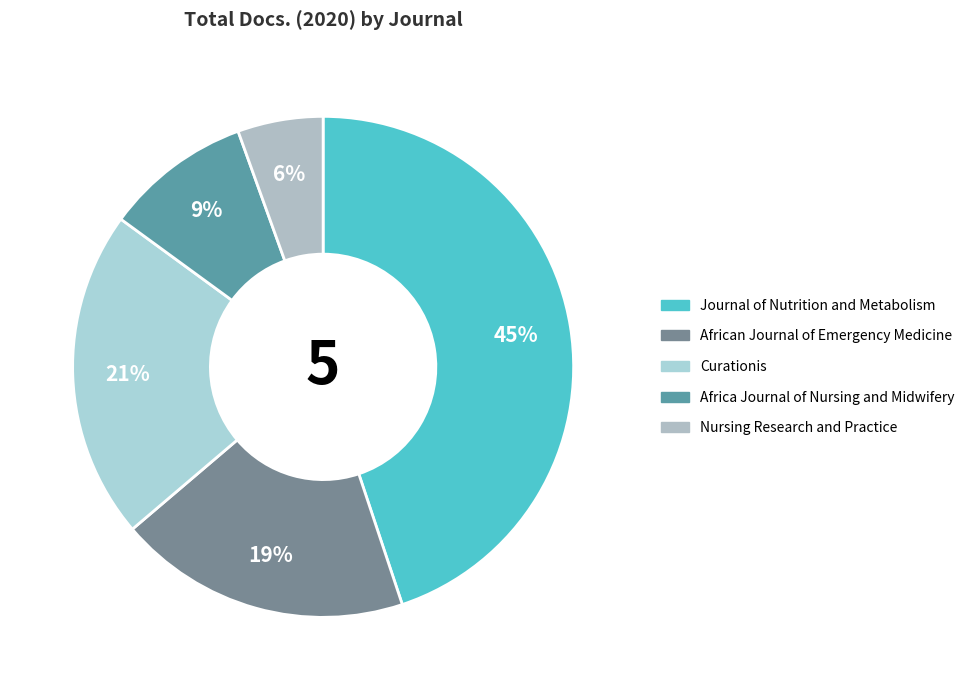

To the nearest percent, what percentage of the pie is Nursing Research and Practice?

6%